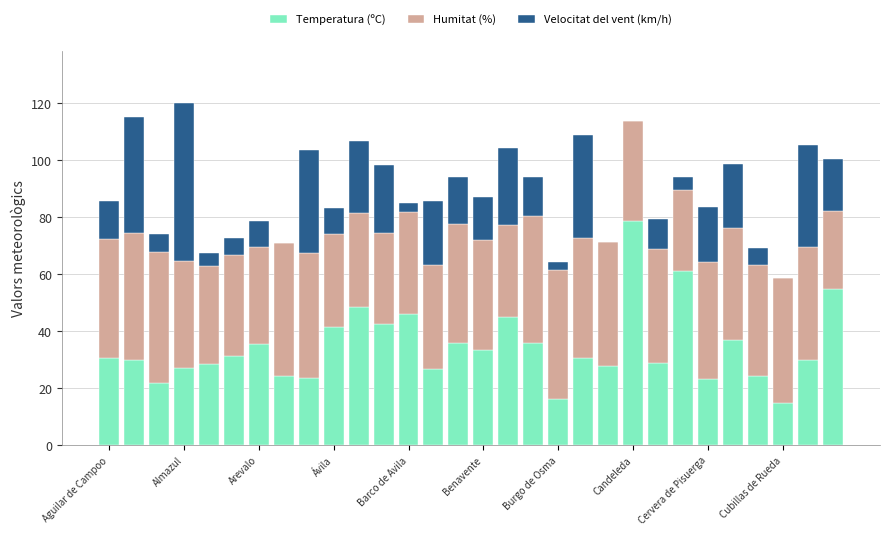

What is the sum of all Temperatura (ºC) values?

1037.2